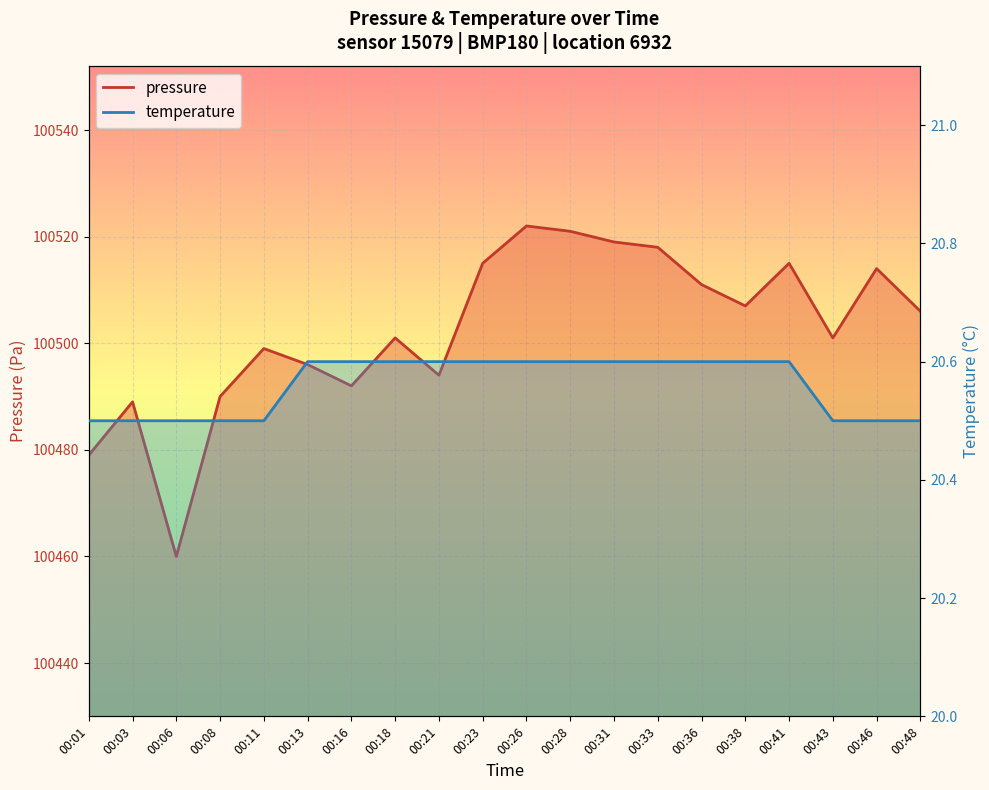

How many temperature values are between 20 and 21?

20